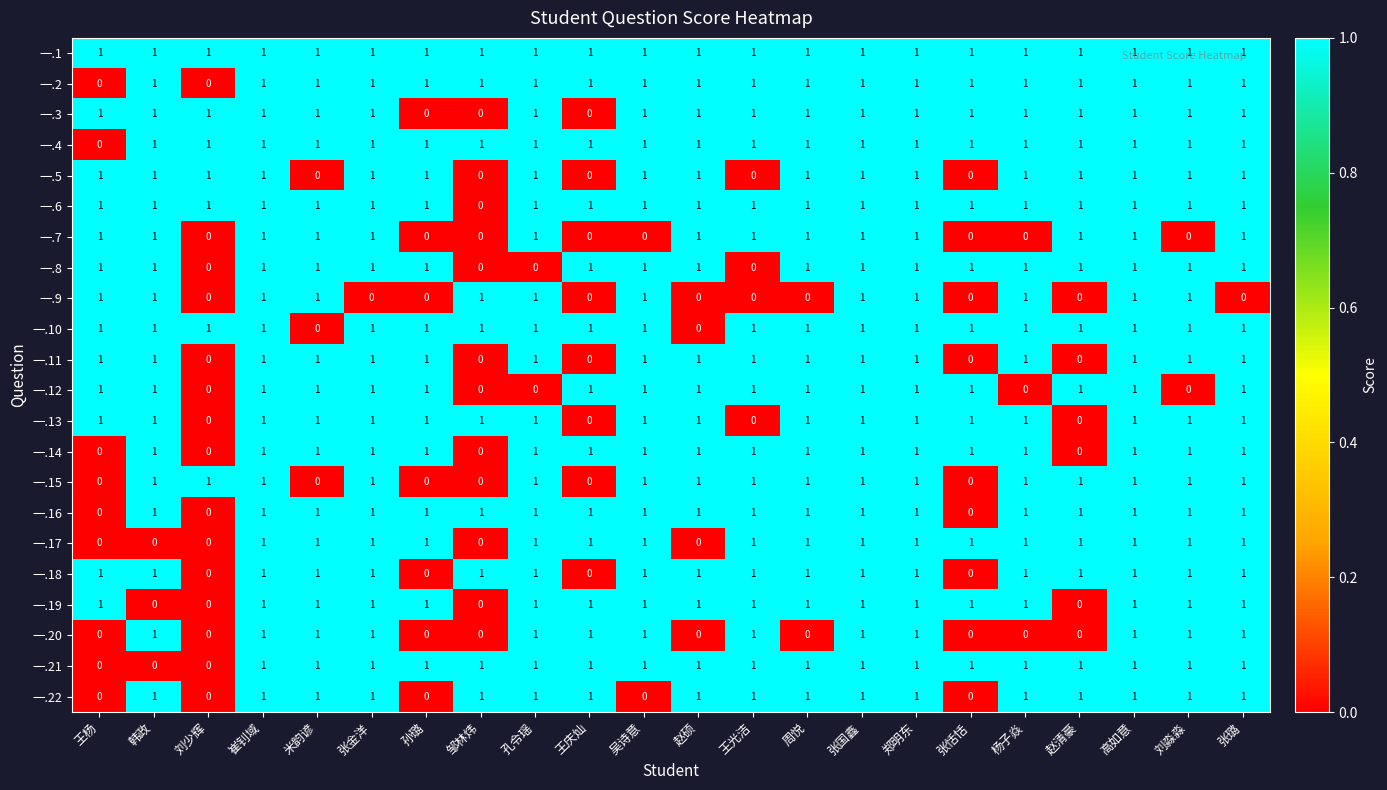

How many 一.8 values are between 1 and 2?

18